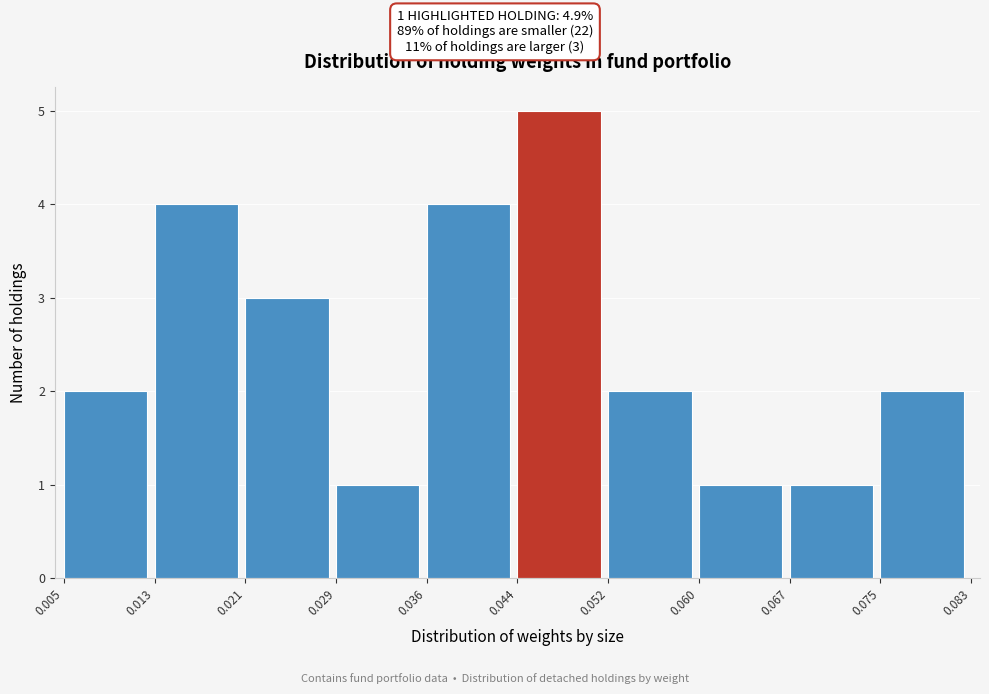

Which range on the x-axis has the tallest bar?

0.044 to 0.052